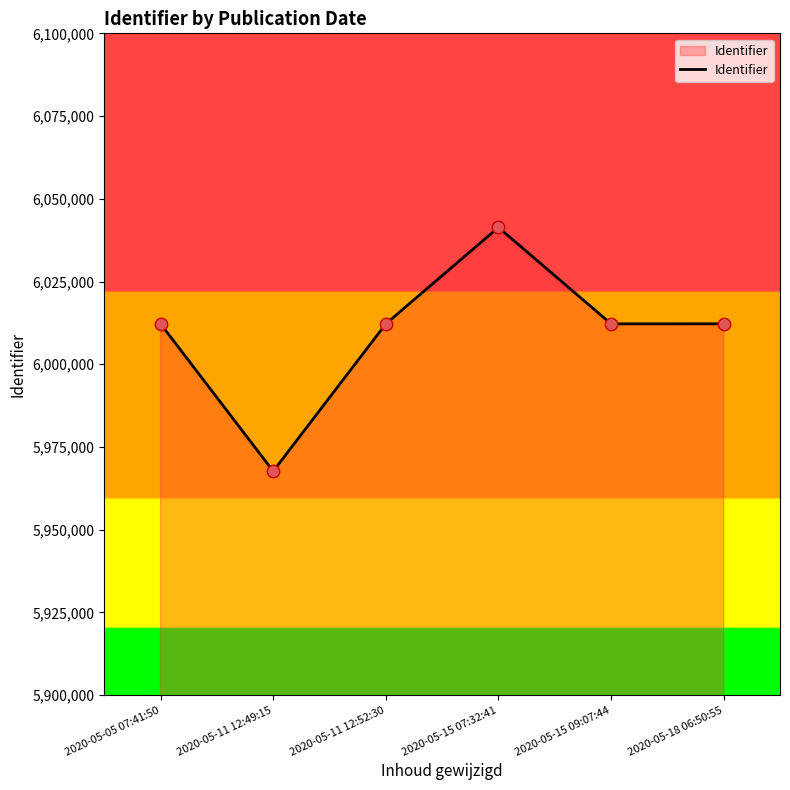

Approximately how many times larger is the value at 2020-05-05 07:41:50 compared to 2020-05-11 12:49:15?

1.0